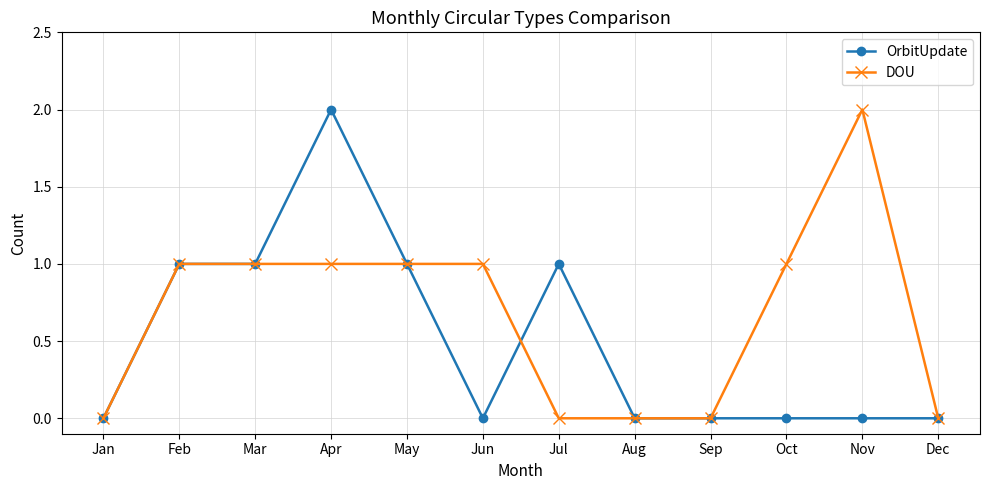

What is the difference between the maximum and minimum values in the OrbitUpdate series?

2